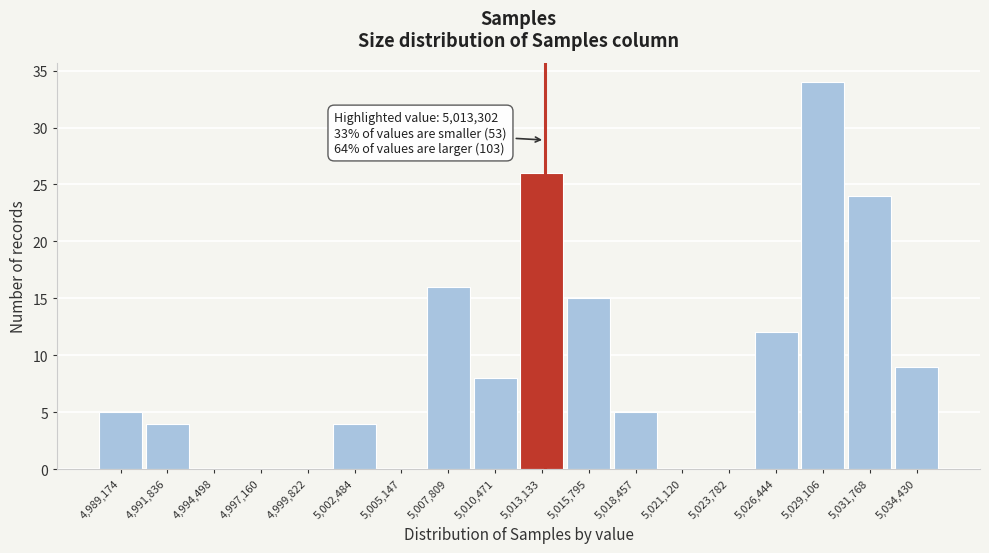

Over which range of the x-axis is the bar tallest?

5028000 to 5030500